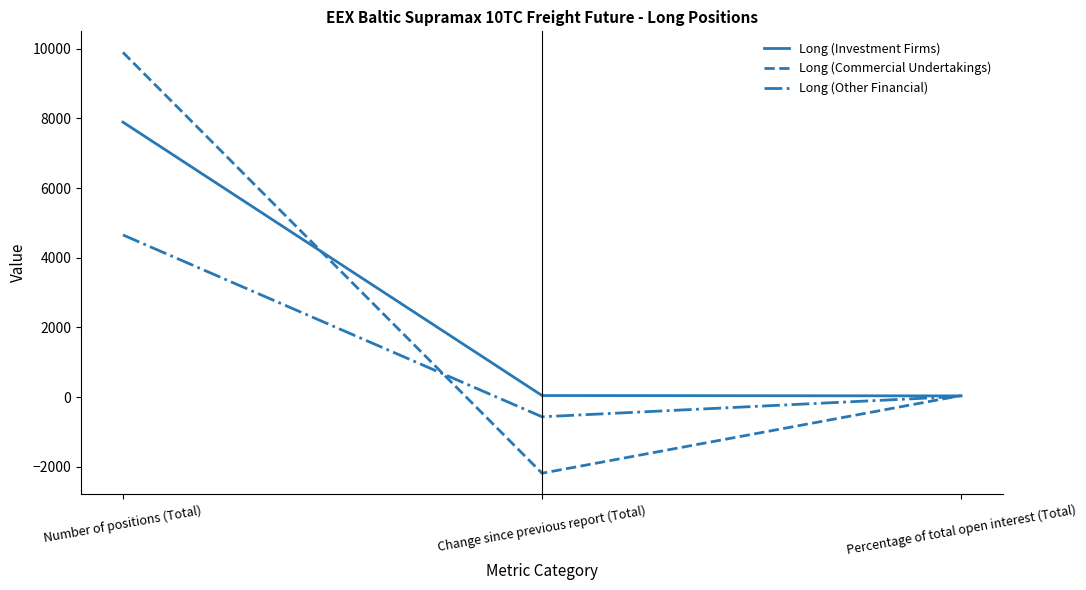

What is the approximate value of Long (Investment Firms) at Change since previous report (Total)?

45.0